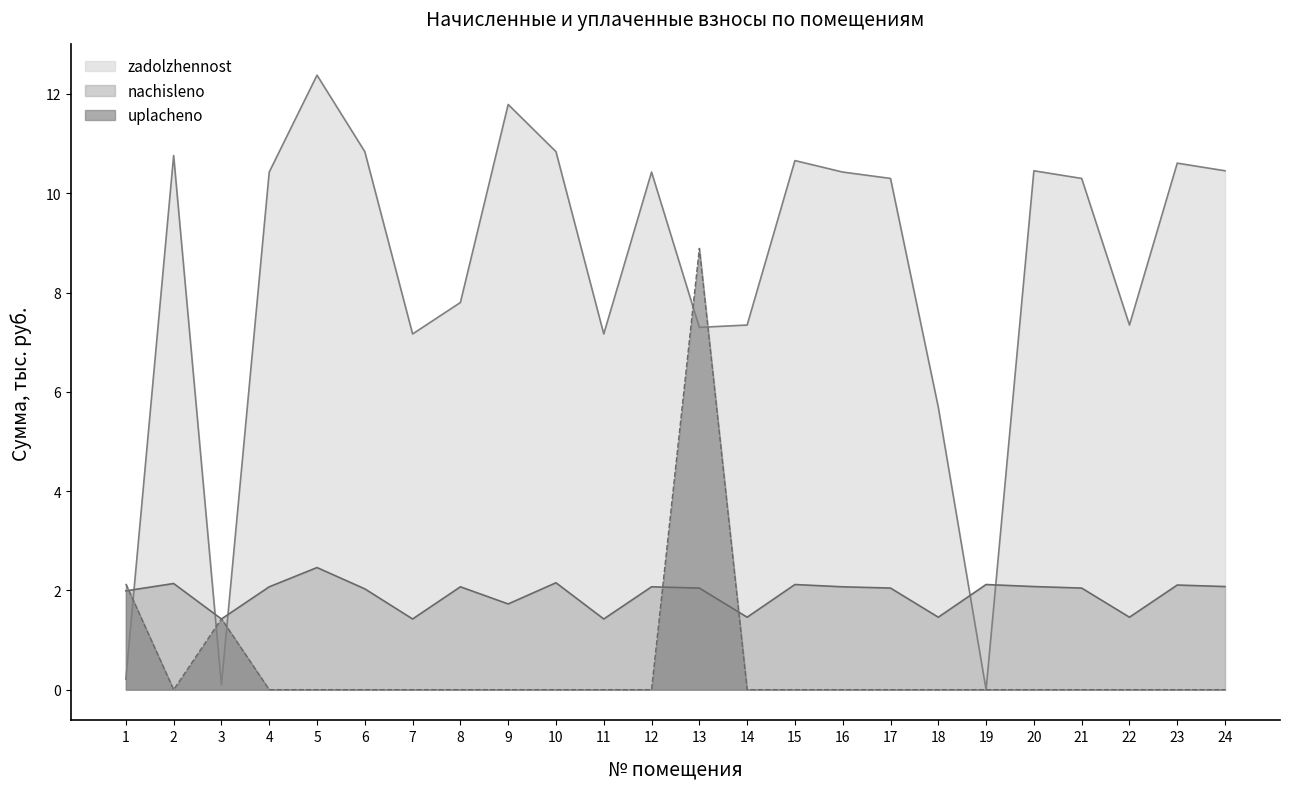

How many interior local peaks does the nachisleno series have?

8